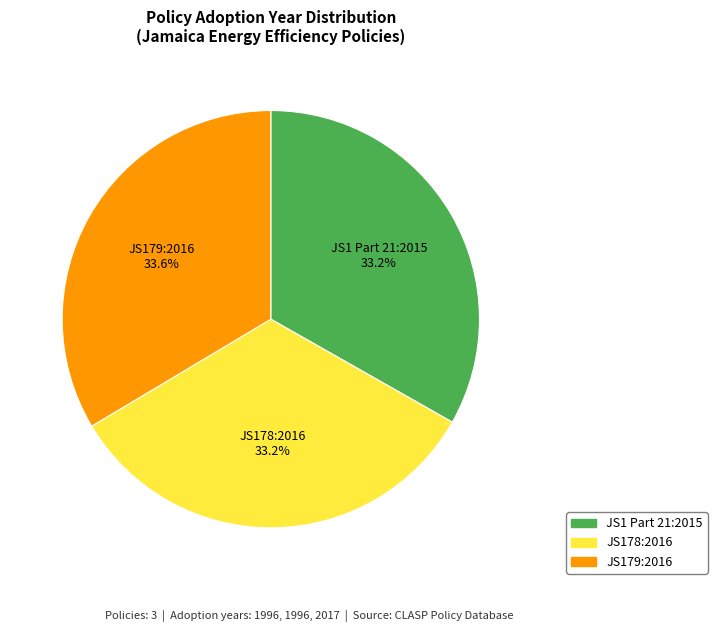

Approximately how many times larger is the value at JS179:2016 compared to JS178:2016?

1.0